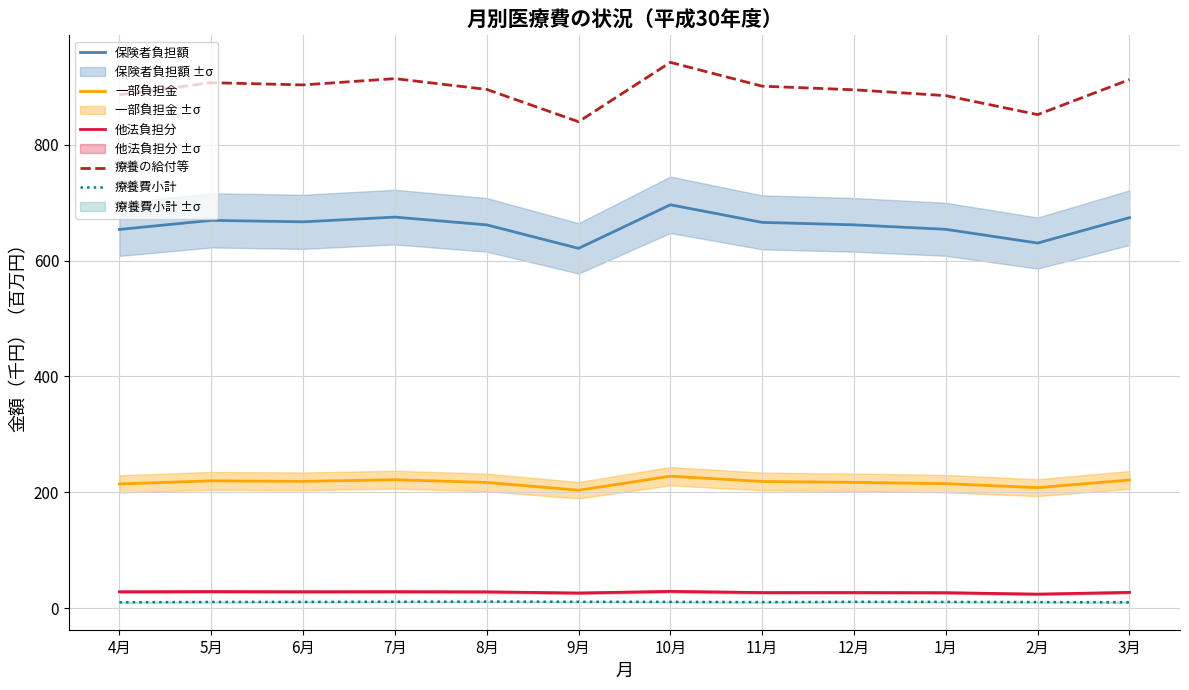

True or false: 療養費小計 has a value of 7.1 at 12月.

False